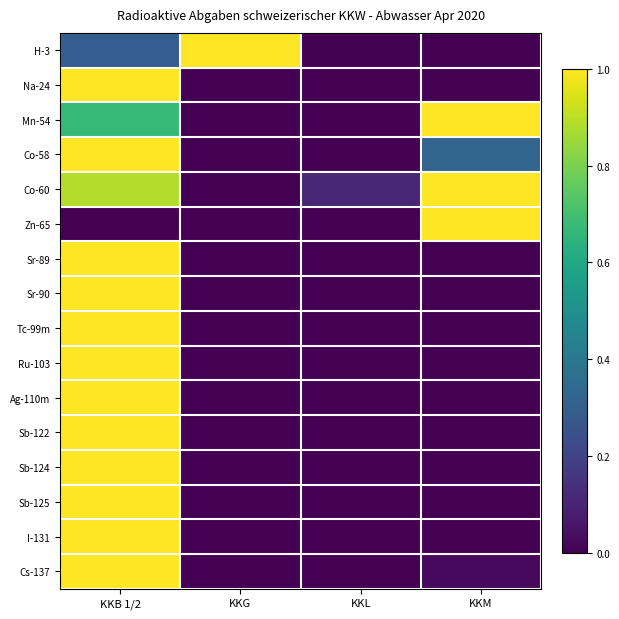

At how many categories does at least one series exceed 0?

4